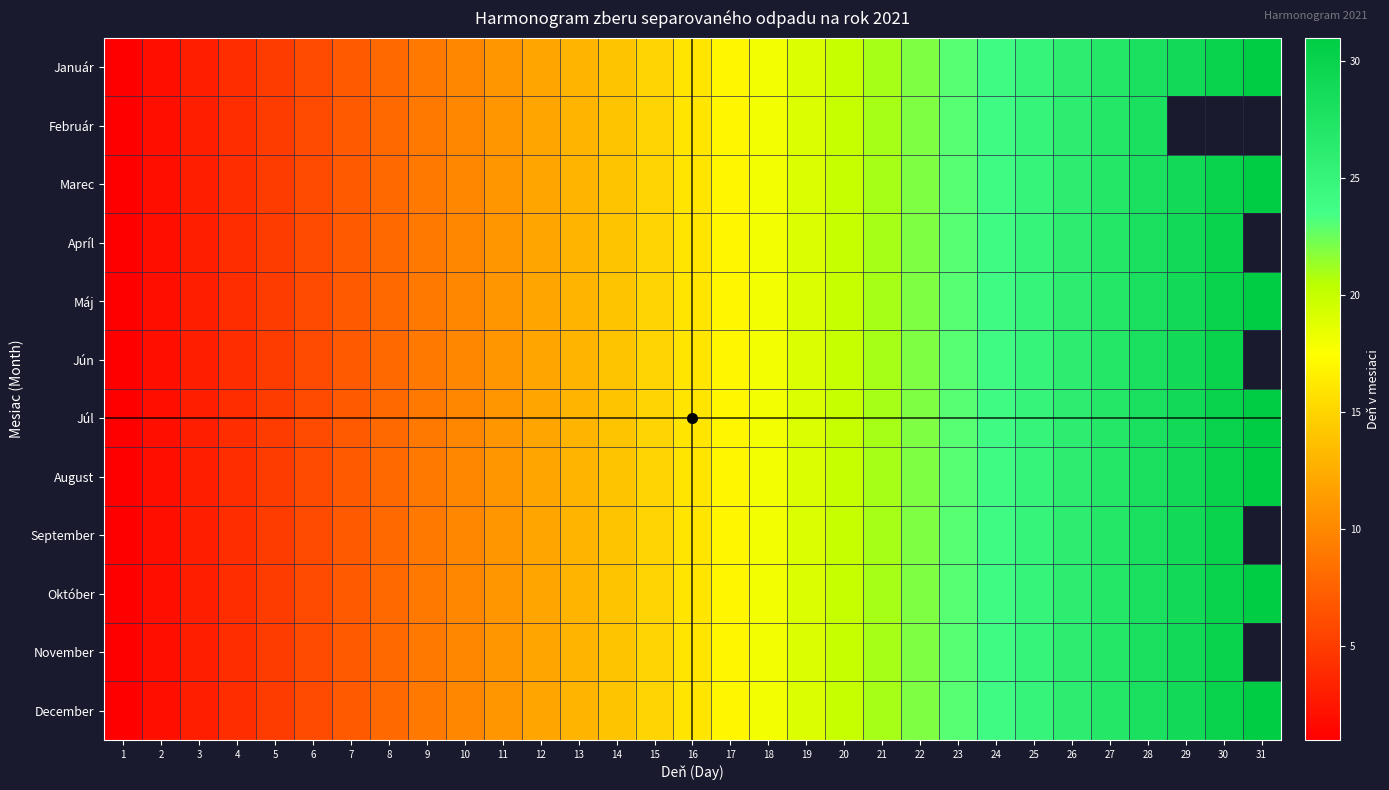

Rank the series at 16 from lowest to highest value.

Január, Február, Marec, Apríl, Máj, Jún, Júl, August, September, Október, November, December